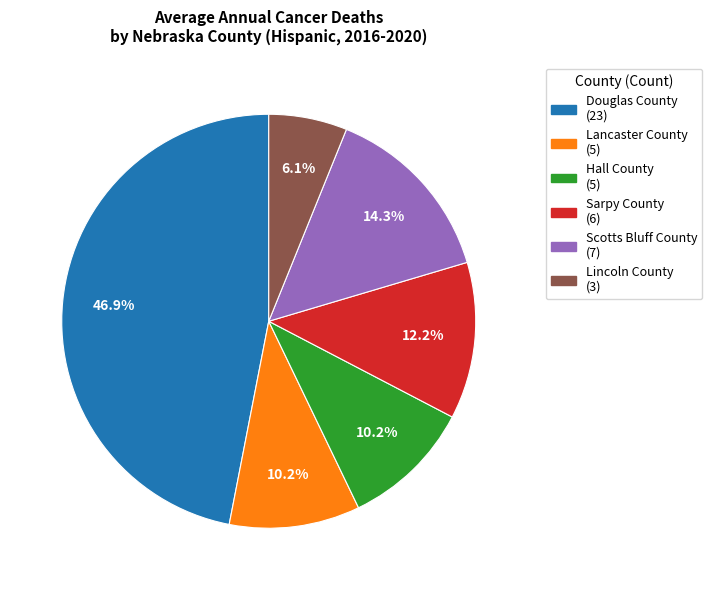

To the nearest percent, what portion does Sarpy County represent?

12%